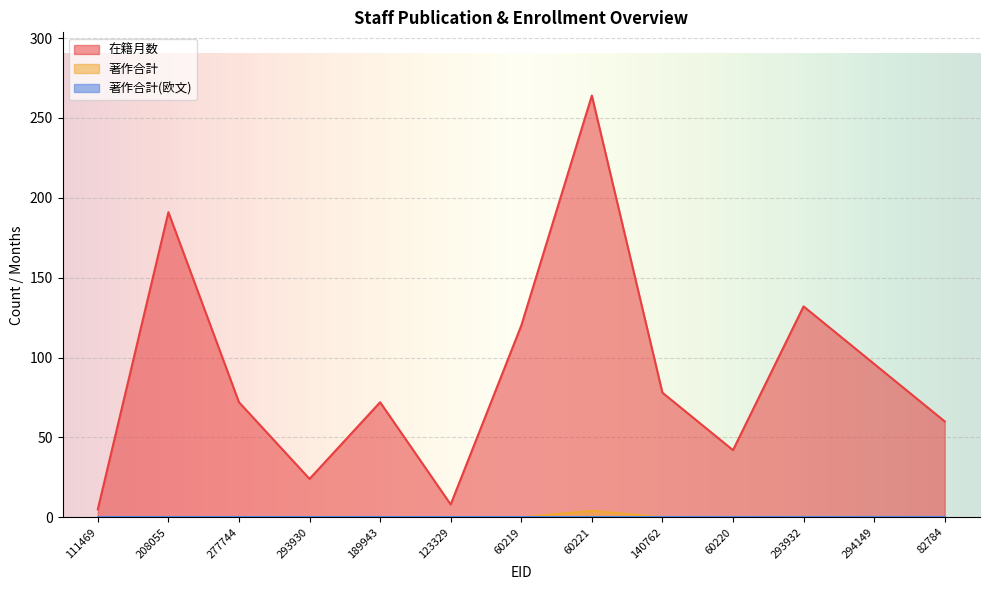

At how many categories does at least one series exceed 231?

1